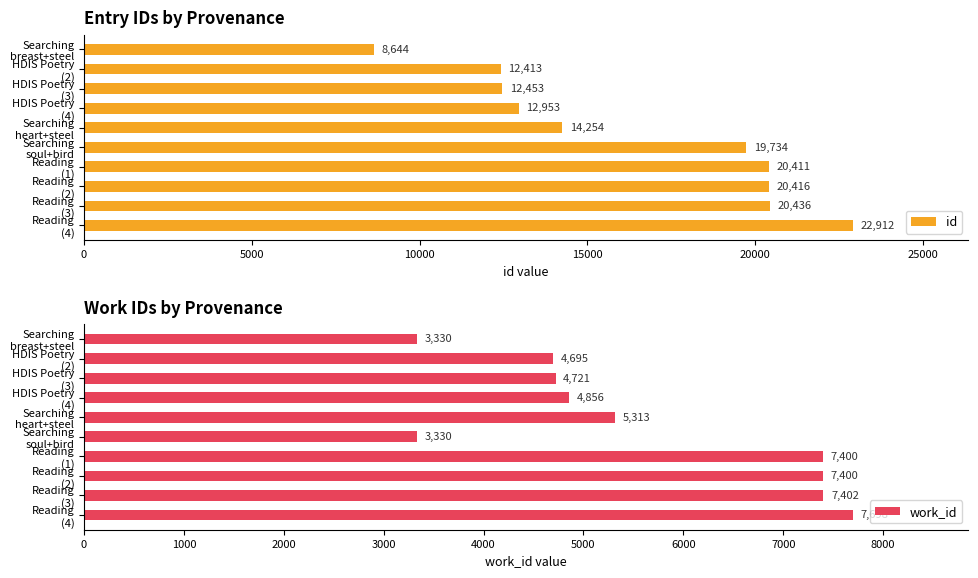

What is the difference between the second highest and second lowest values in the id series?

8023